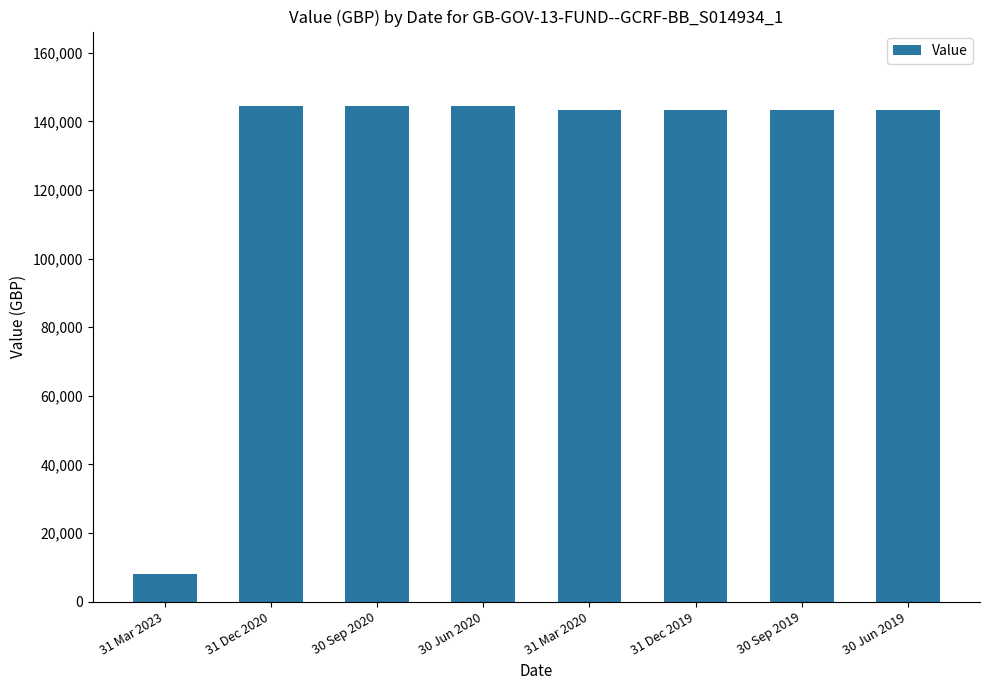

What is the ratio of the value at 31 Dec 2020 to the value at 30 Jun 2019?

1.0